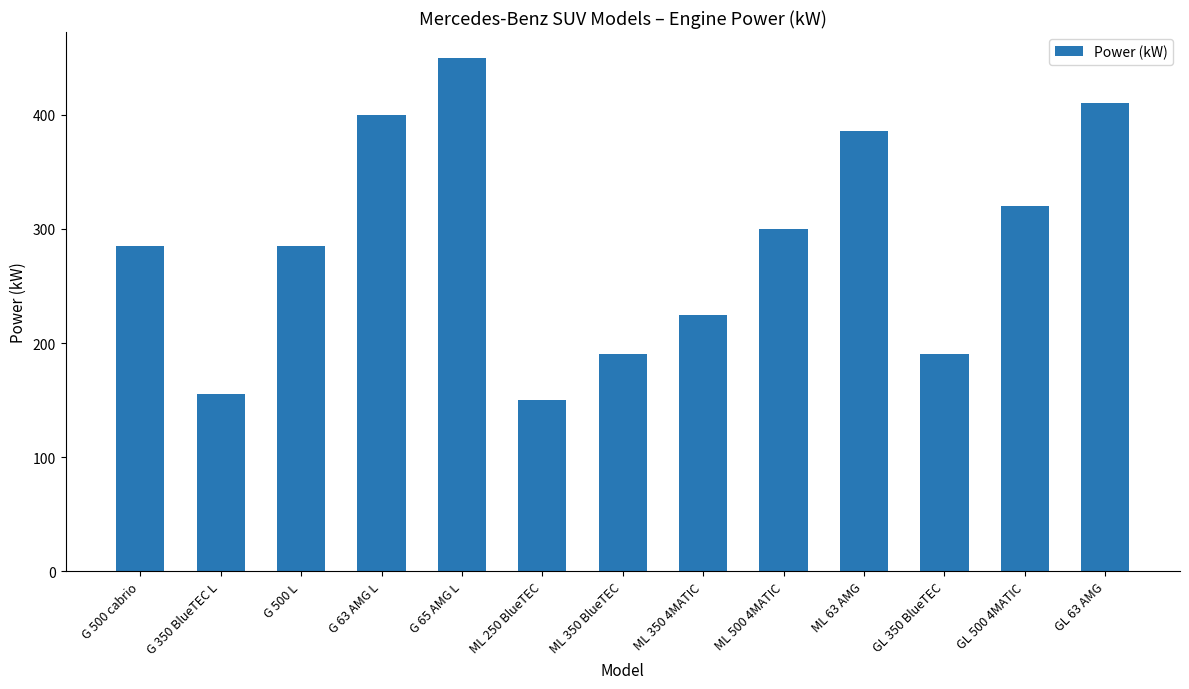

How many distinct data groups are displayed?

1